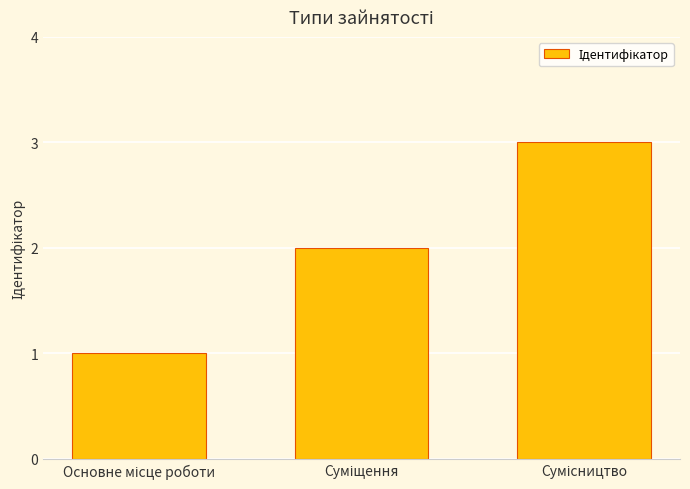

What is the sum of all values?

6